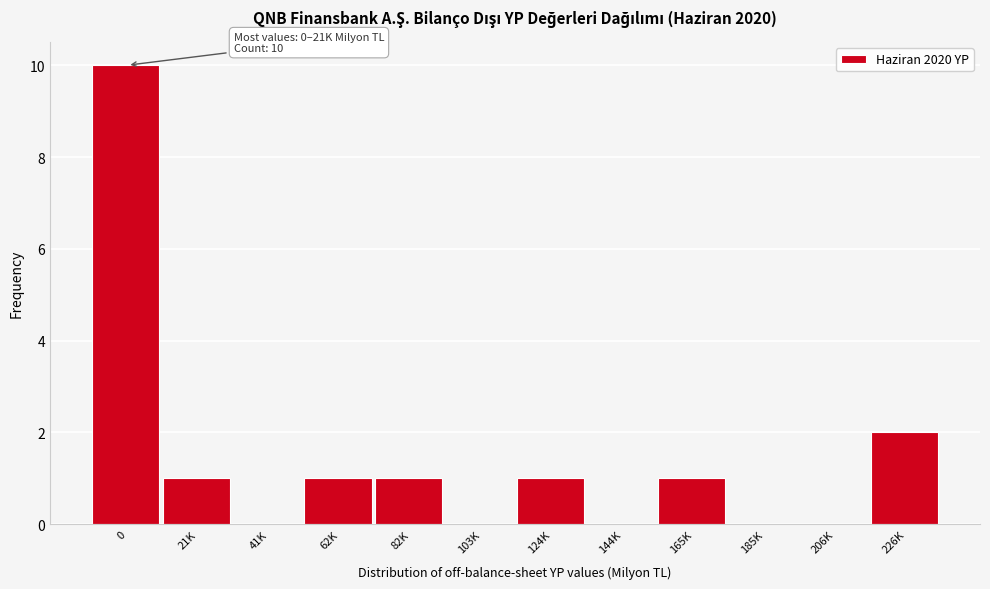

Reading left to right, extract all data points from this chart.

0=10	21K=1	41K=0	62K=1	82K=1	103K=0	124K=1	144K=0	165K=1	185K=0	206K=0	226K=2